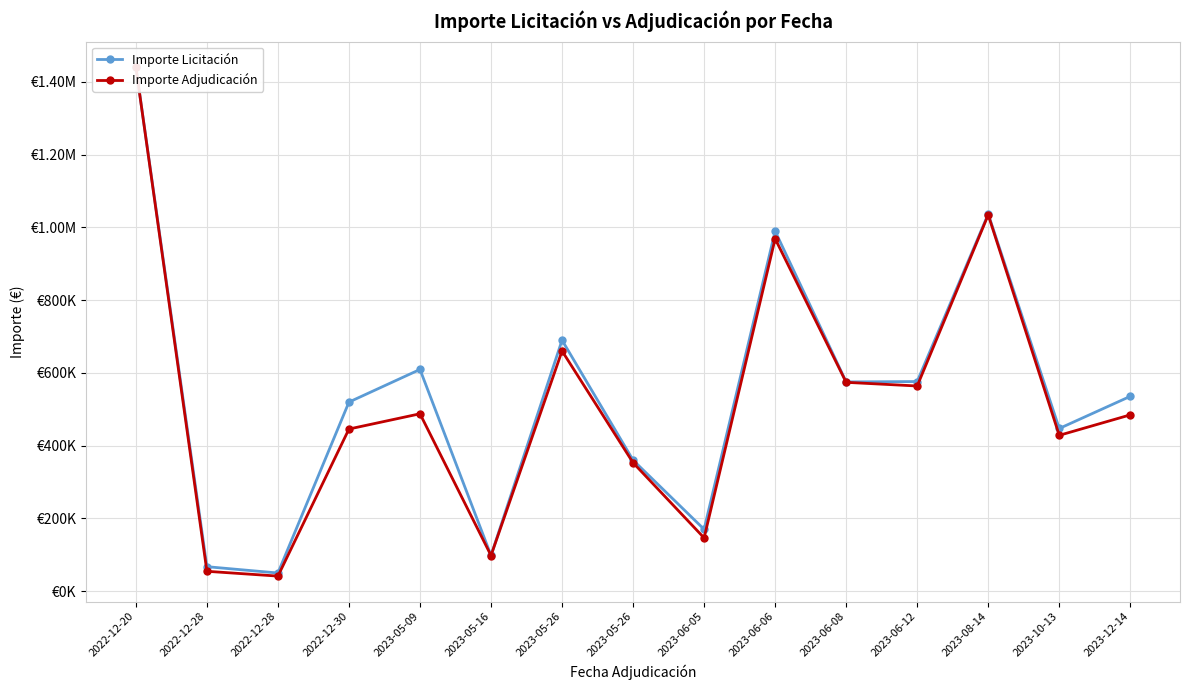

What is the value of the Importe Adjudicación point at the 12th from the left?

563900.0